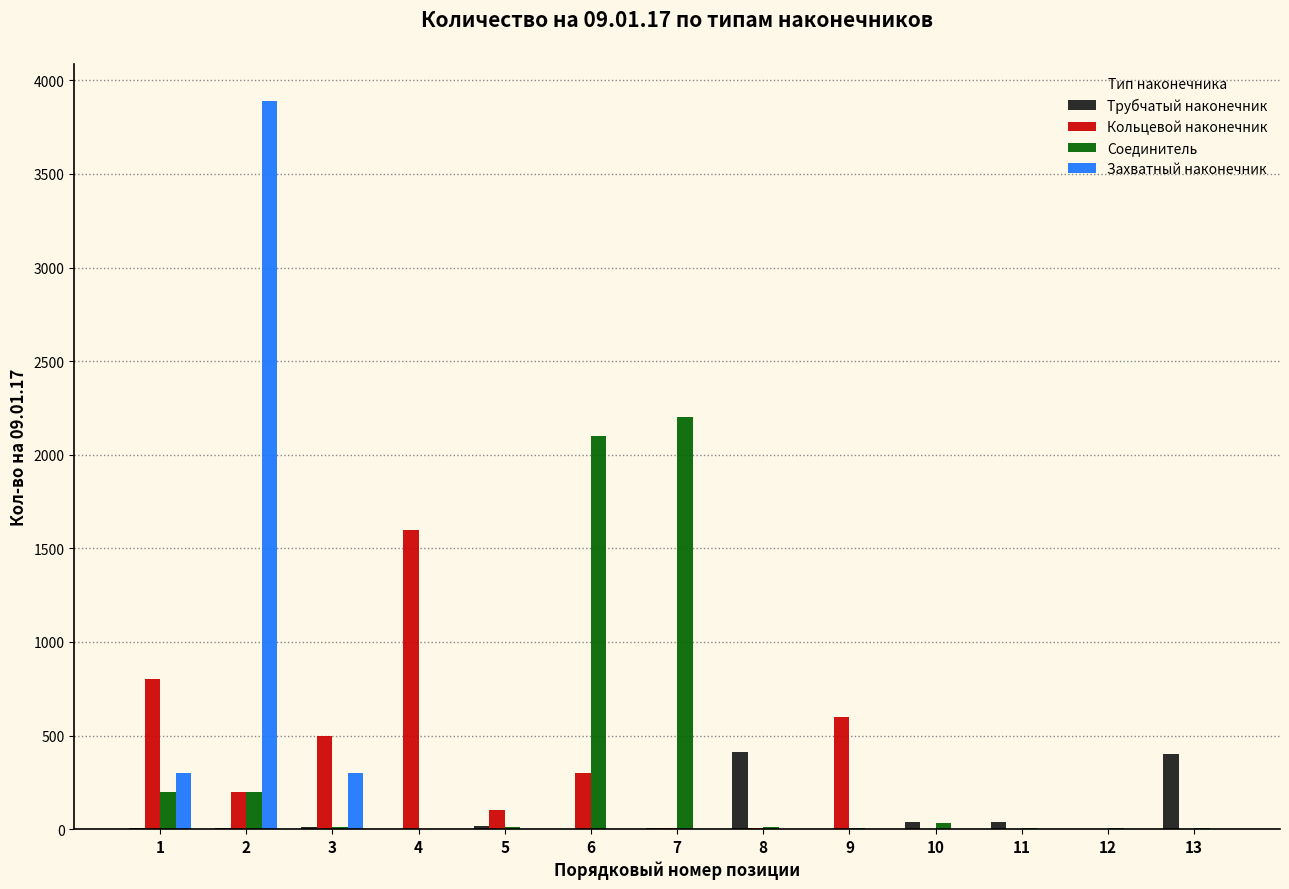

How many values in the Захватный наконечник series exceed 0?

3